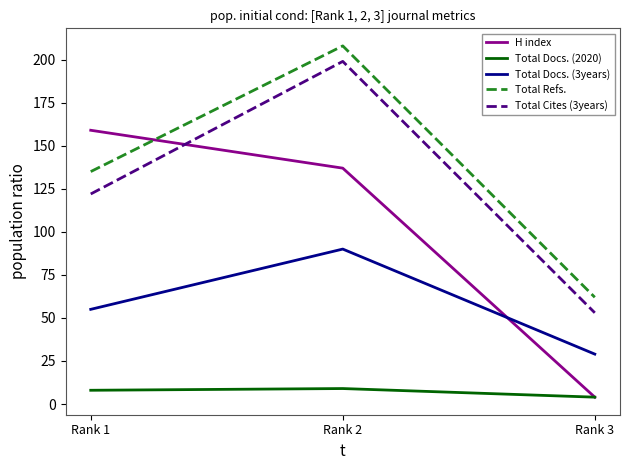

Is it true that Total Cites (3years) equals 53 at Rank 3?

True